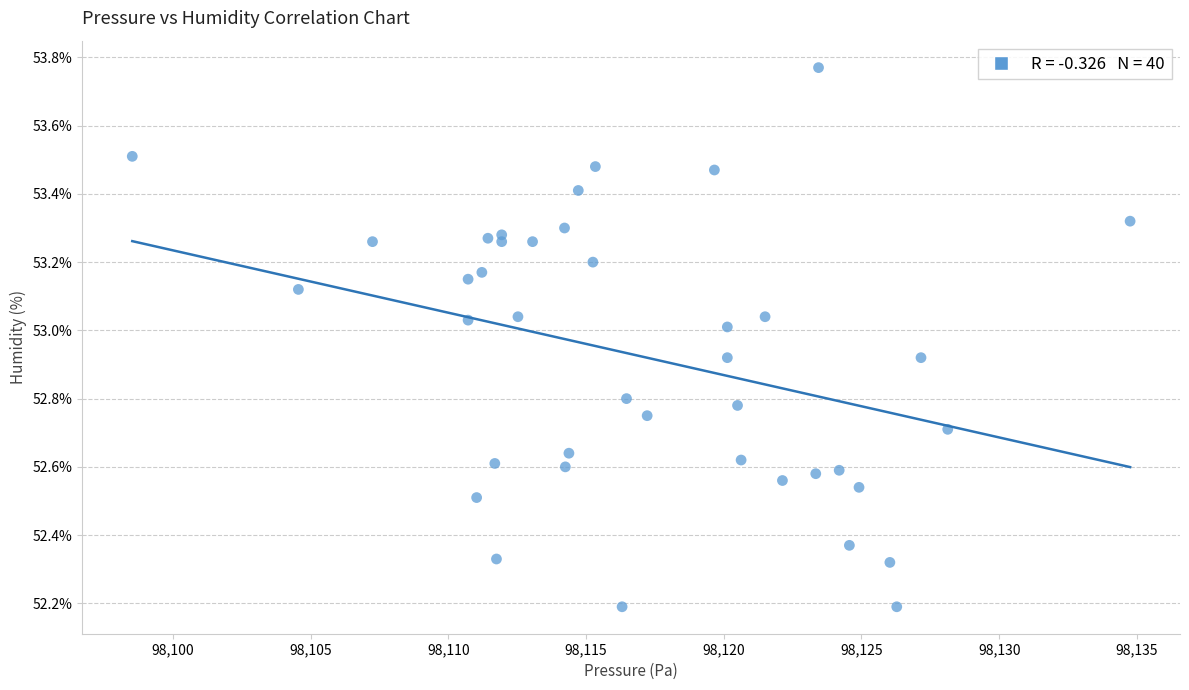

What is the range of X values (max minus min)?

36.2